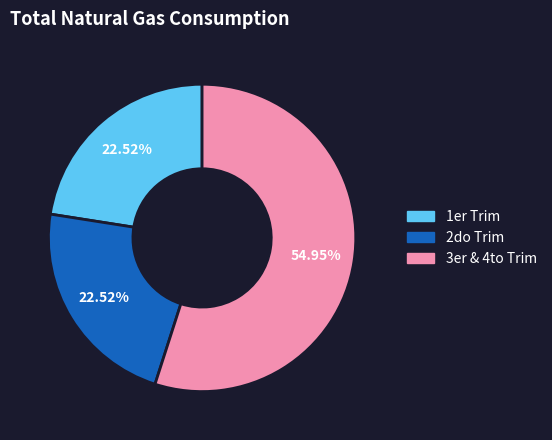

Does any single category account for the majority?

Yes